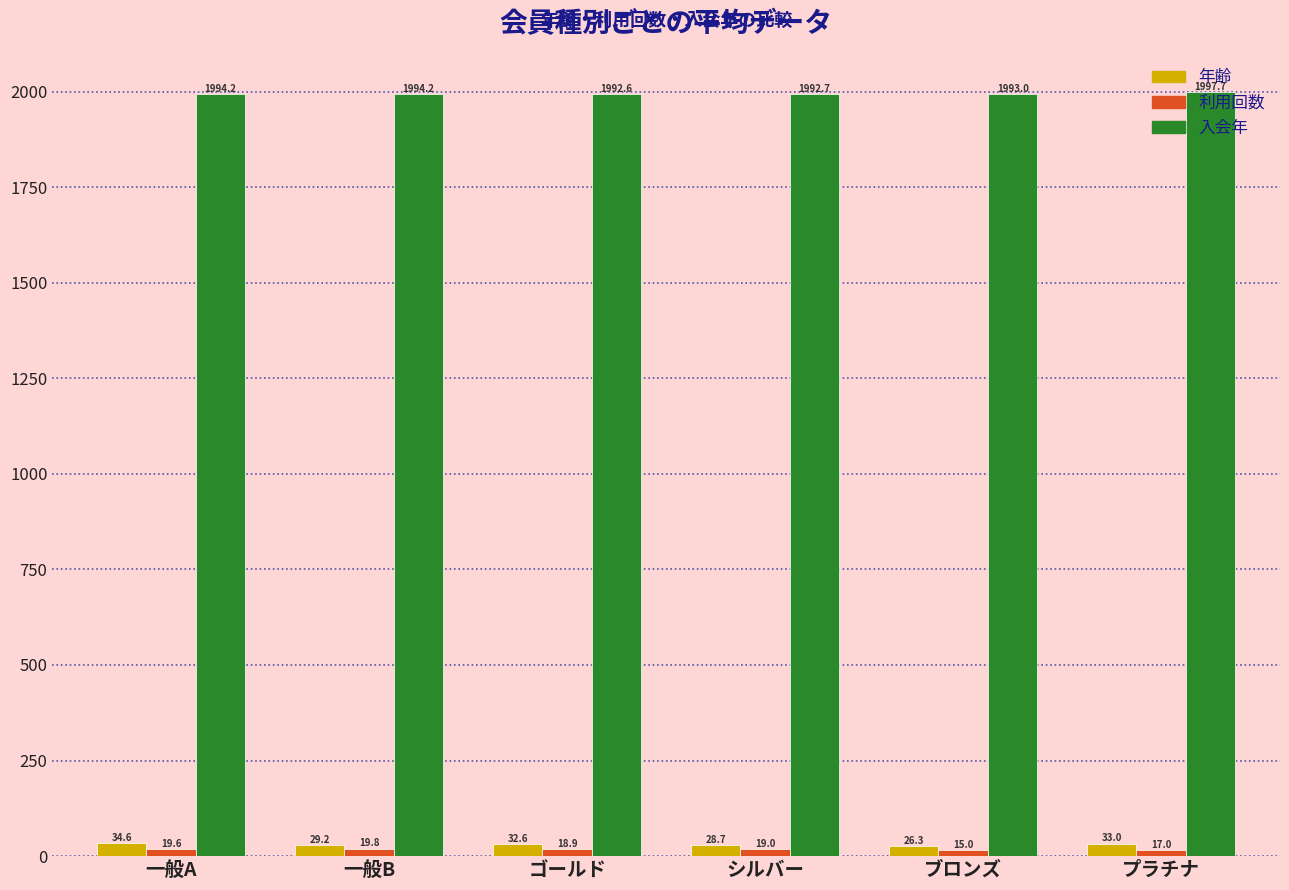

What is the total value across all series at ゴールド?

2044.1